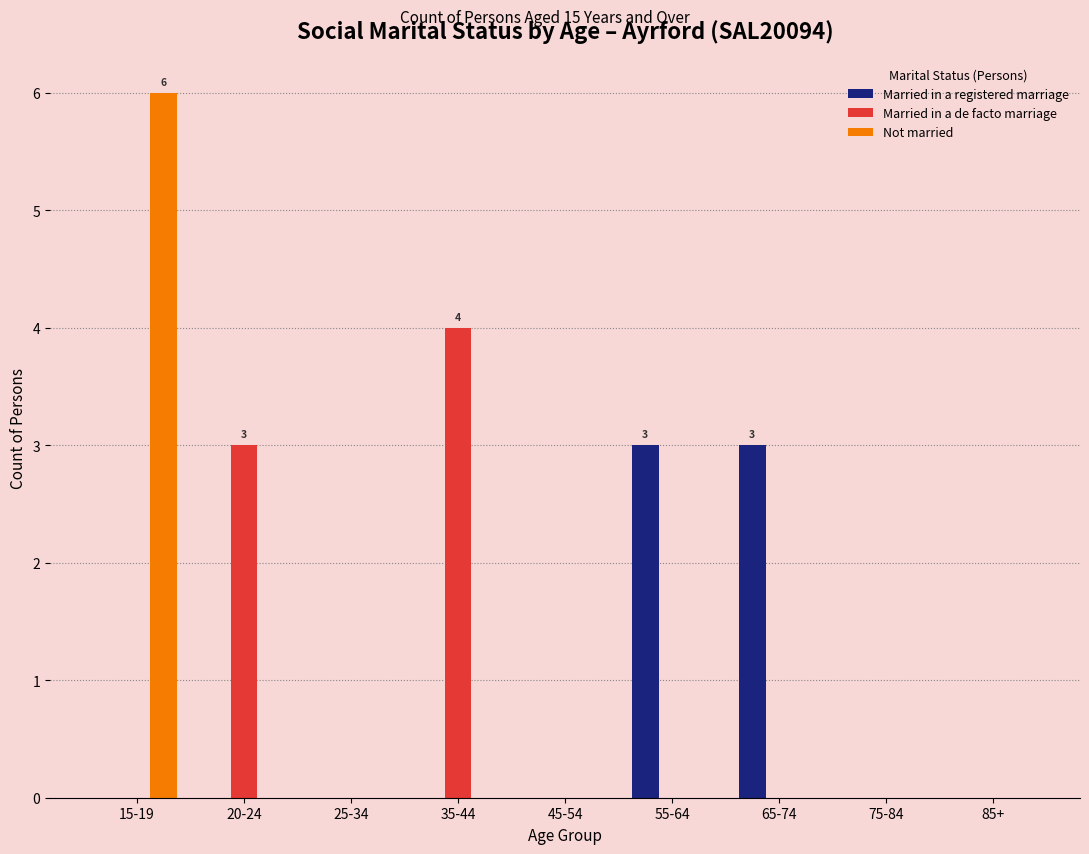

What is the average value of the Not married series?

1